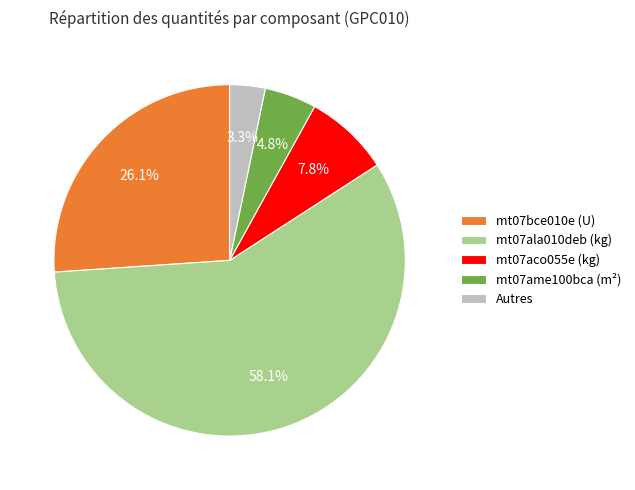

Rank the categories by value from lowest to highest.

Autres, mt07ame100bca (m²), mt07aco055e (kg), mt07bce010e (U), mt07ala010deb (kg)